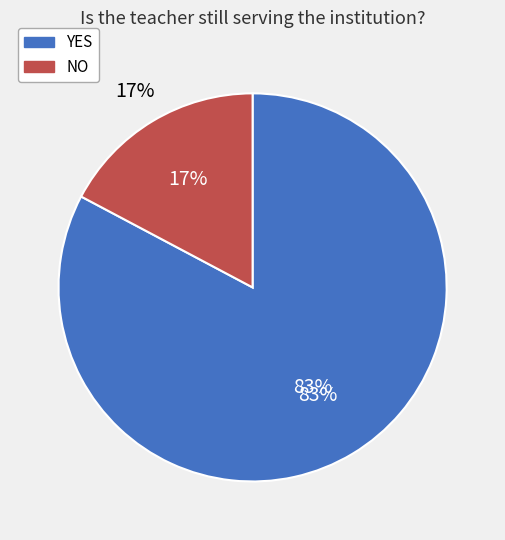

Does YES represent more than half of the total?

Yes